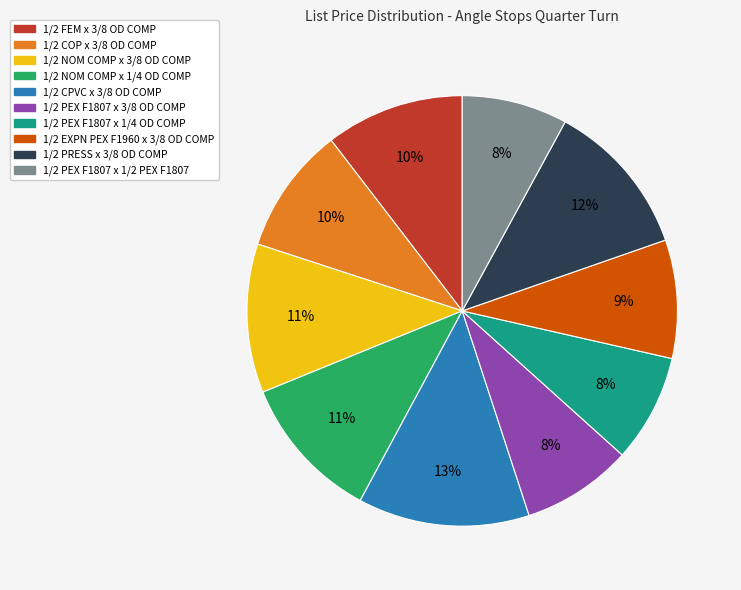

What is the ratio of the value at 1/2 COP x 3/8 OD COMP to the value at 1/2 PEX F1807 x 1/2 PEX F1807?

1.2